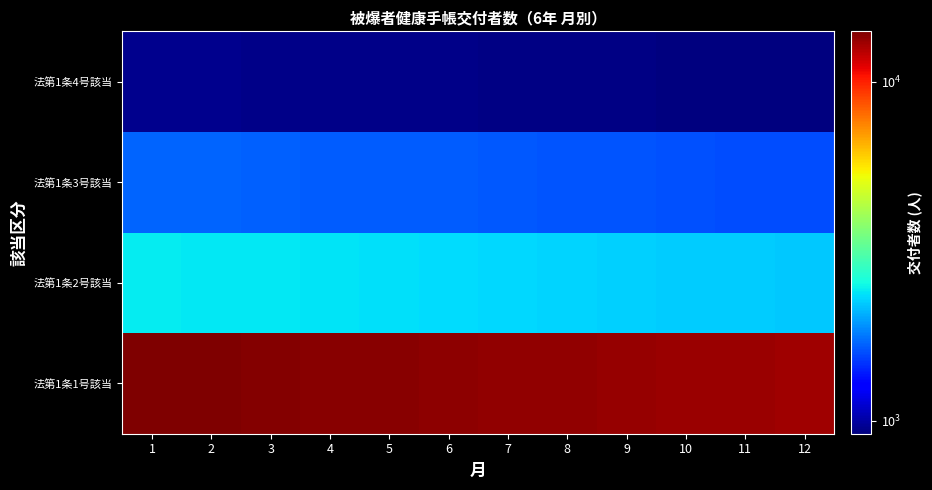

Reading left to right, list all the values displayed in this chart.

法第1条1号該当: 1=14066	2=13995	3=13886	4=13762	5=13656	6=13573	7=13466	8=13352	9=13258	10=13160	11=13058	12=12927
法第1条2号該当: 1=2444	2=2417	3=2398	4=2379	5=2358	6=2335	7=2306	8=2284	9=2259	10=2243	11=2228	12=2200
法第1条3号該当: 1=1697	2=1689	3=1676	4=1663	5=1656	6=1649	7=1640	8=1629	9=1617	10=1608	11=1594	12=1585
法第1条4号該当: 1=949	2=947	3=944	4=942	5=943	6=939	7=935	8=931	9=929	10=923	11=921	12=917